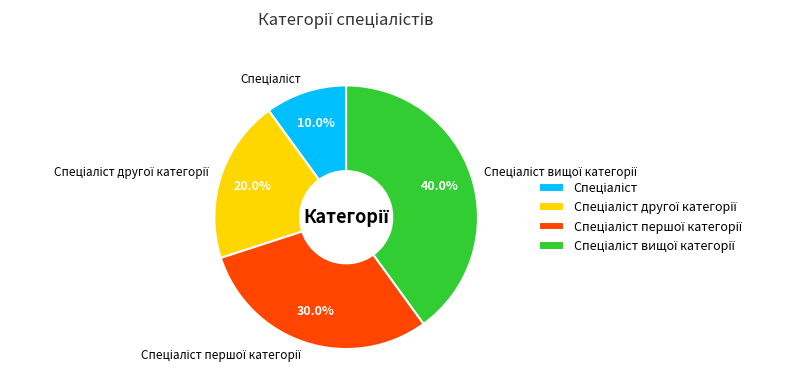

To the nearest percent, what is the average slice percentage?

25%